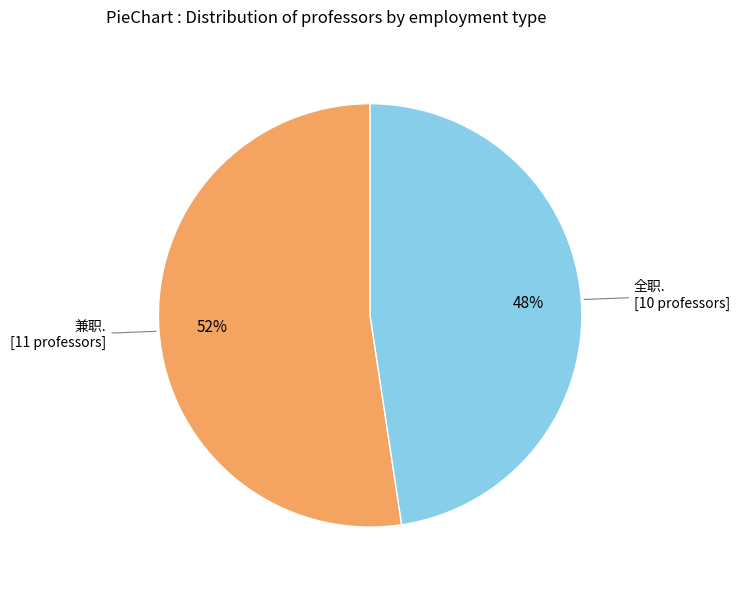

Is there a majority slice in this chart?

Yes